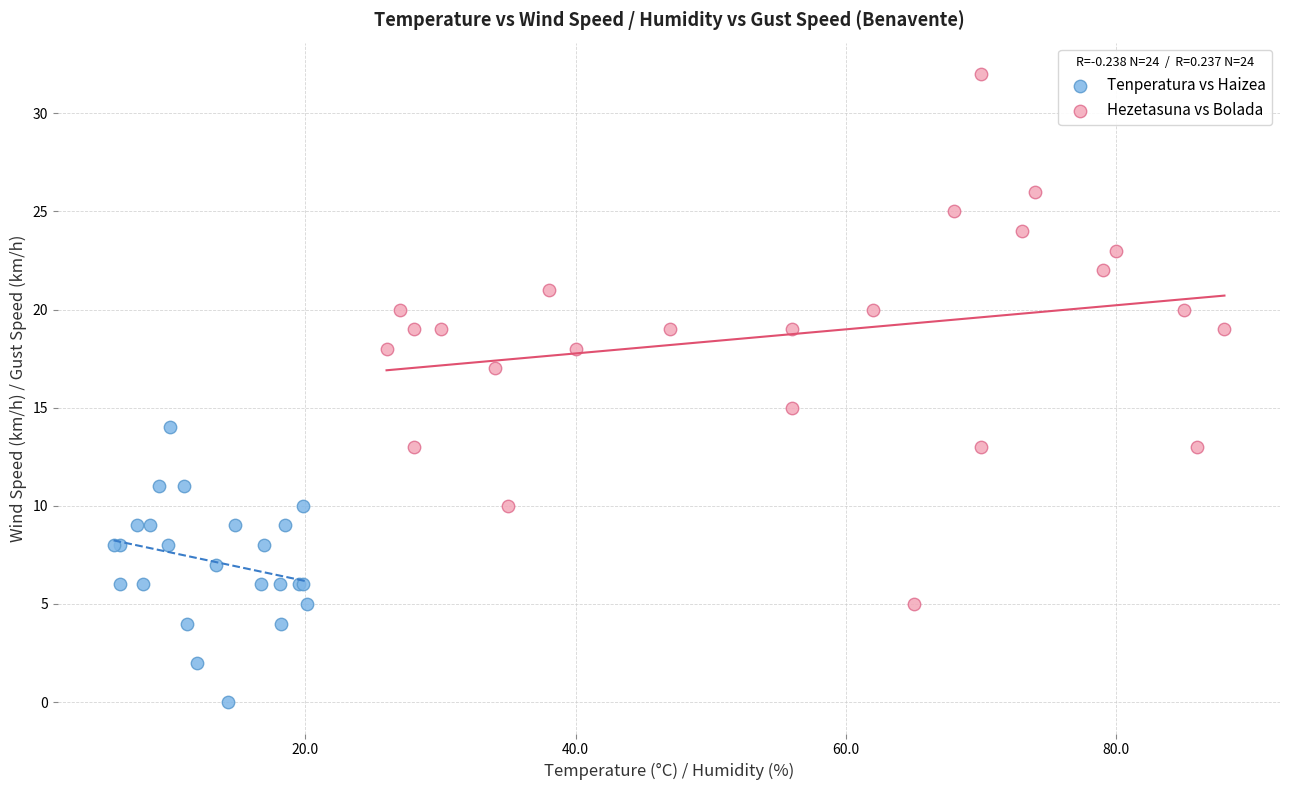

Which series has the largest Y range (max minus min)?

Hezetasuna vs Bolada